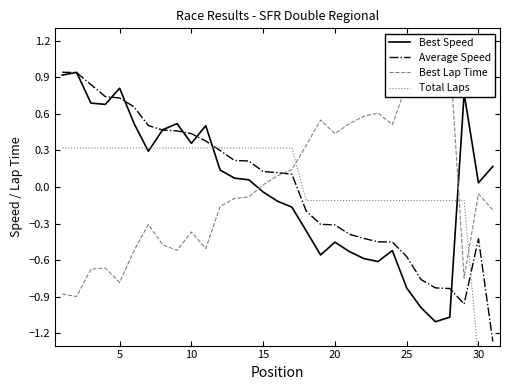

Count the number of categories in the chart.

31